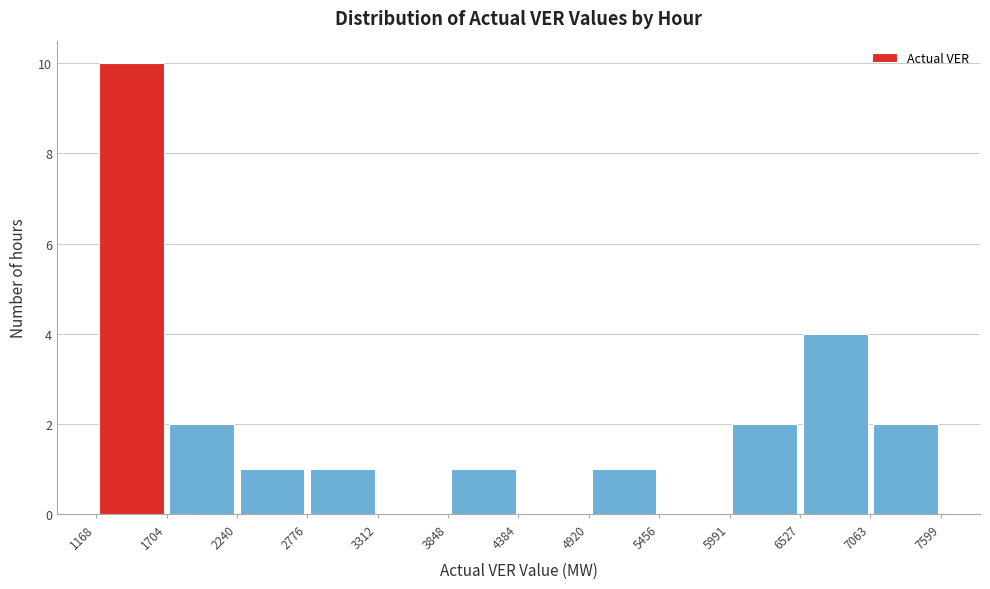

Reading left to right, list every bar in this chart as the range it spans on the x-axis followed by its height. The values are not printed on the chart, so give them approximately, as read against the axis.

1168 to 1704: 10
1704 to 2240: 2
2240 to 2776: 1
2776 to 3312: 1
3312 to 3848: 0
3848 to 4384: 1
4384 to 4920: 0
4920 to 5456: 1
5456 to 5991: 0
5991 to 6527: 2
6527 to 7063: 4
7063 to 7599: 2